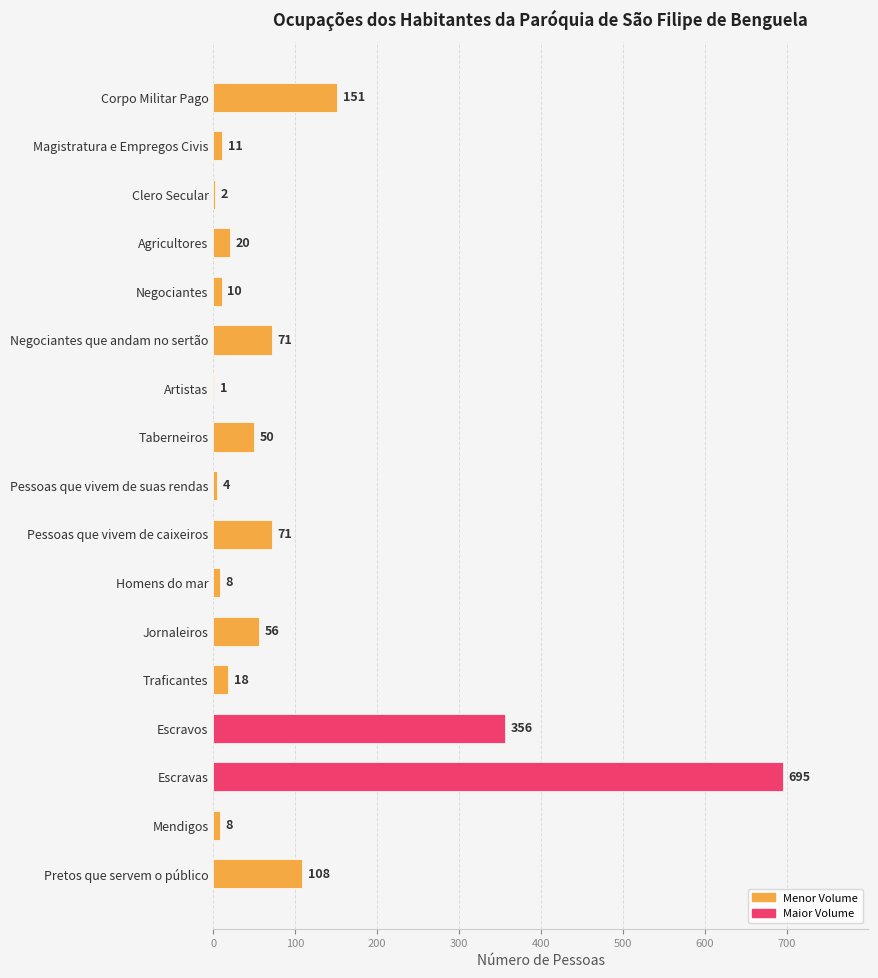

Reading top to bottom, extract all data points from this chart.

Corpo Militar Pago=151	Magistratura e Empregos Civis=11	Clero Secular=2	Agricultores=20	Negociantes=10	Negociantes que andam no sertão=71	Artistas=1	Taberneiros=50	Pessoas que vivem de suas rendas=4	Pessoas que vivem de caixeiros=71	Homens do mar=8	Jornaleiros=56	Traficantes=18	Escravos=356	Escravas=695	Mendigos=8	Pretos que servem o público=108